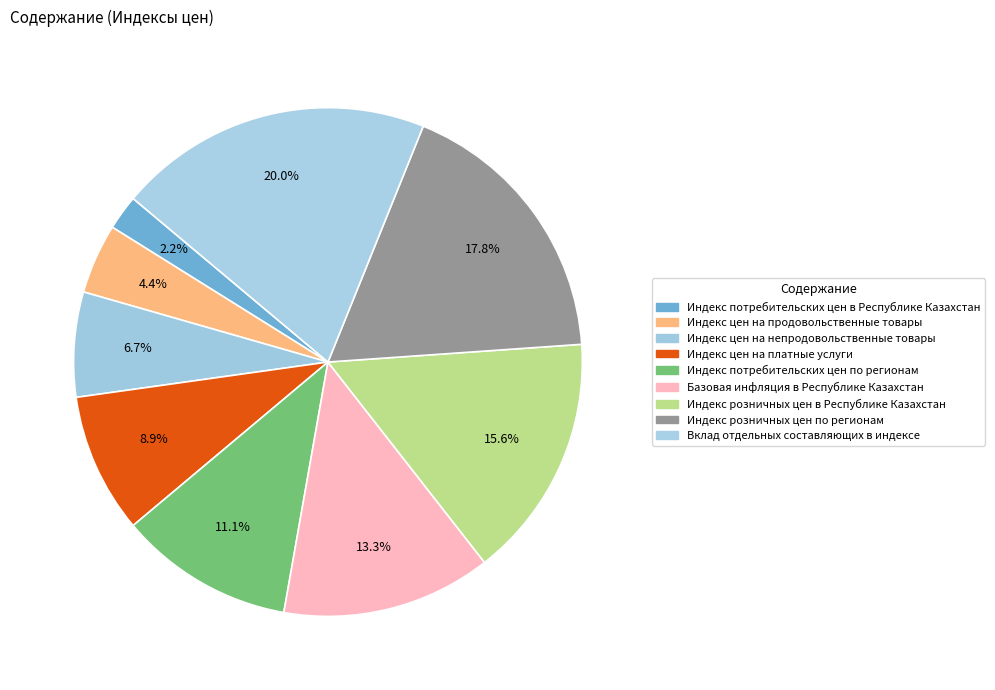

The Индекс цен на платные услуги slice represents 9% of the pie. True or false?

True